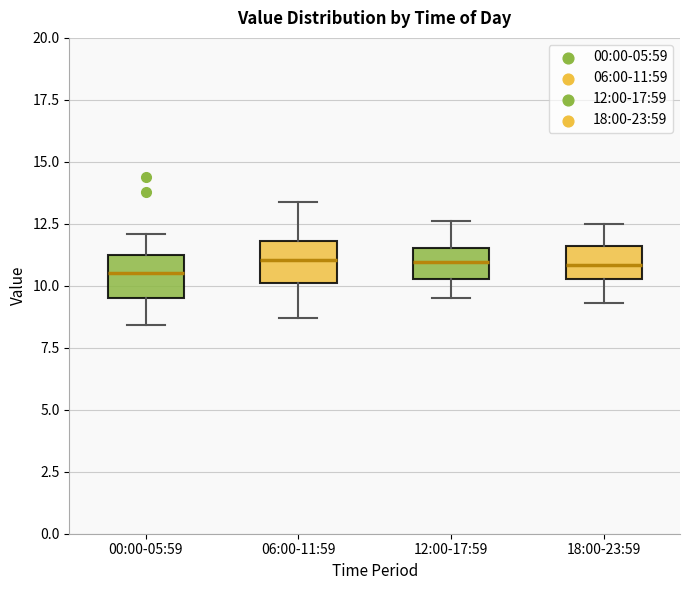

Where is the lower edge of the box for 18:00-23:59 on the y-axis? The values are not printed on the chart, so give them approximately, as read against the axis.

10.5